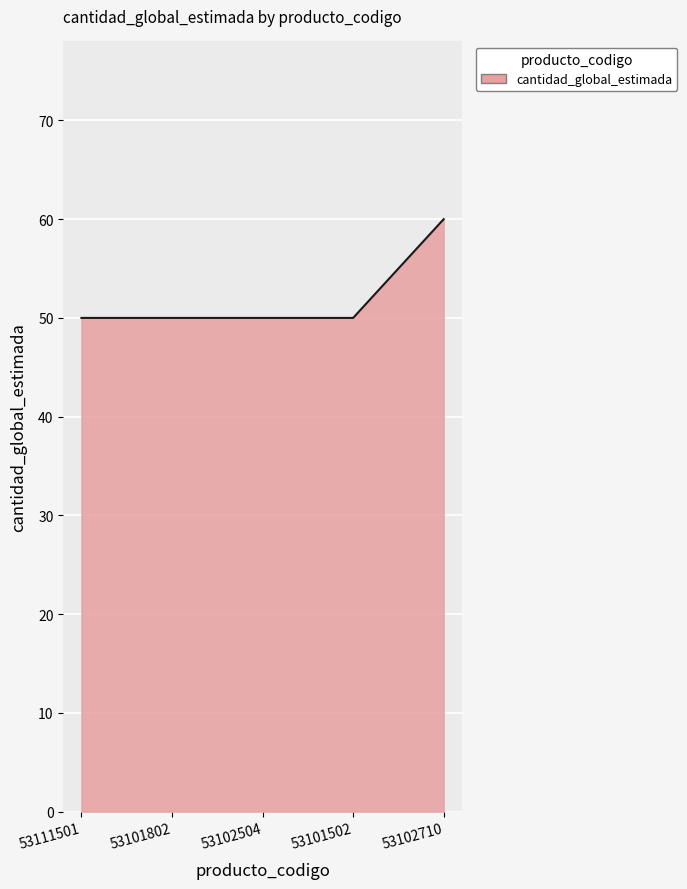

Count the values in the range 50 to 51.

4